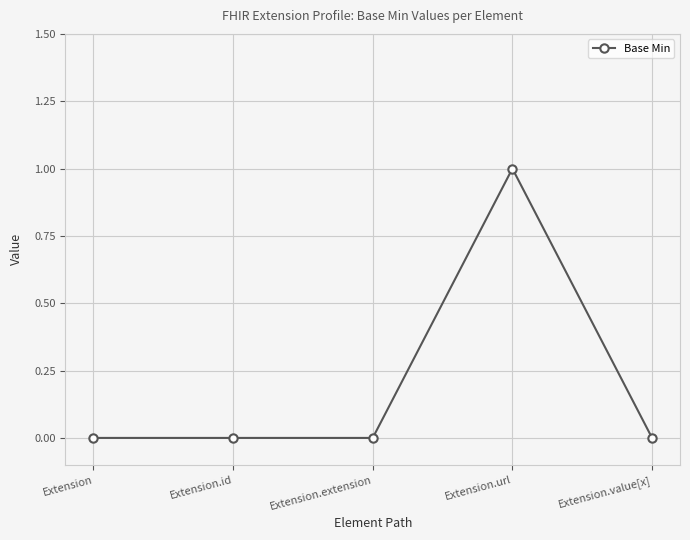

What is the change in value from Extension.extension to Extension.url?

+1